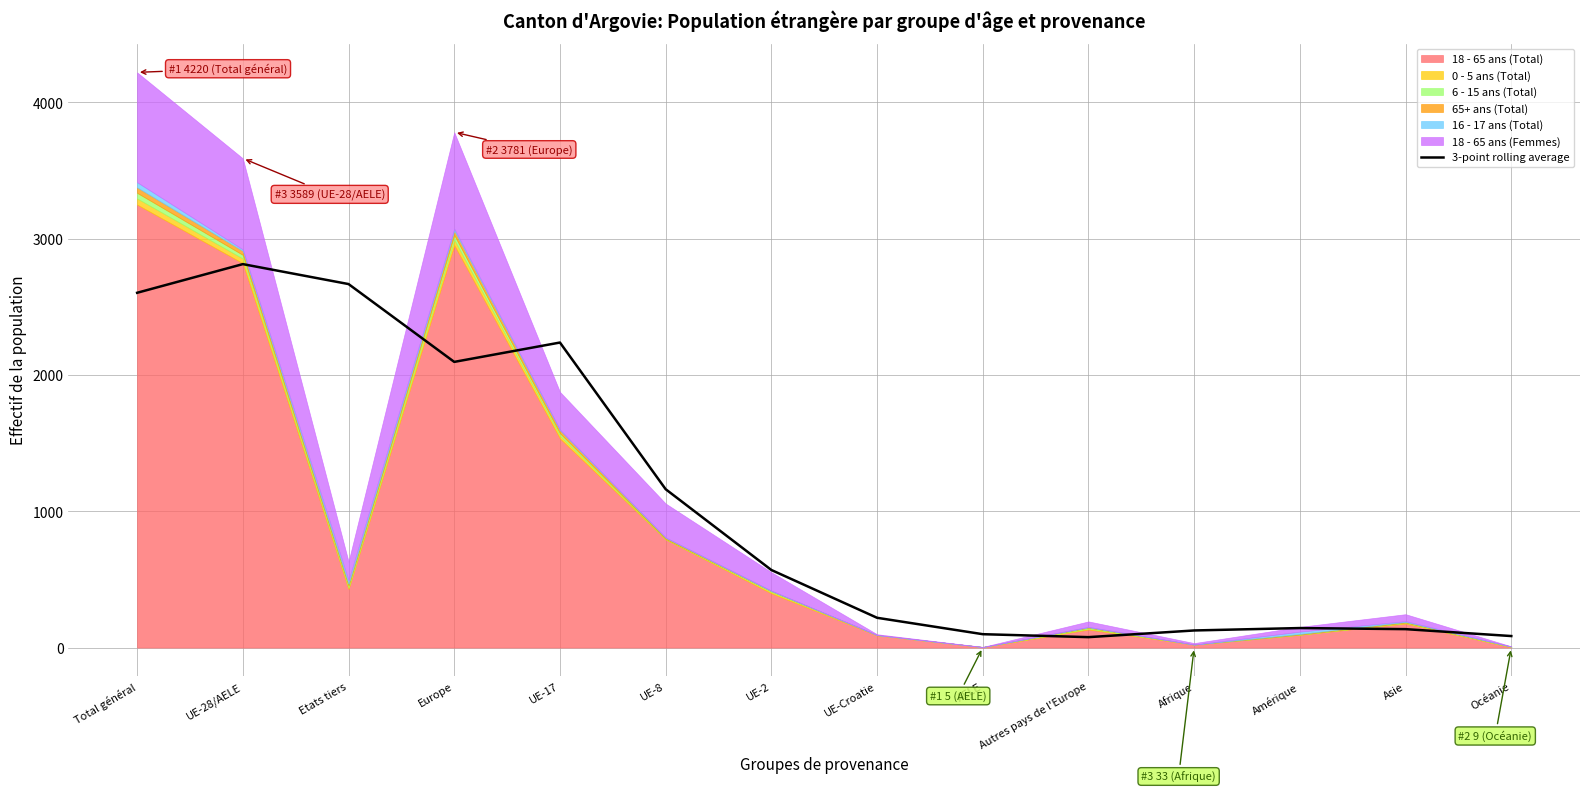

Where is the first local minimum?

Europe